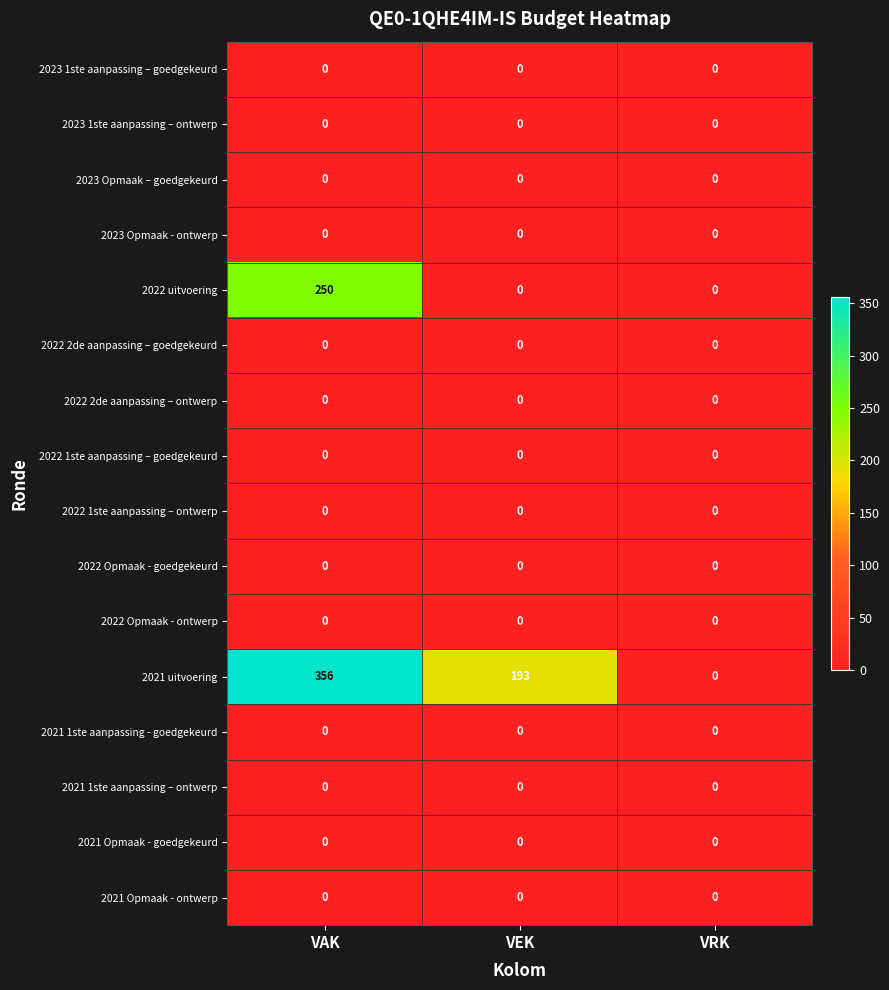

At which category is the sum across all series the highest?

VAK